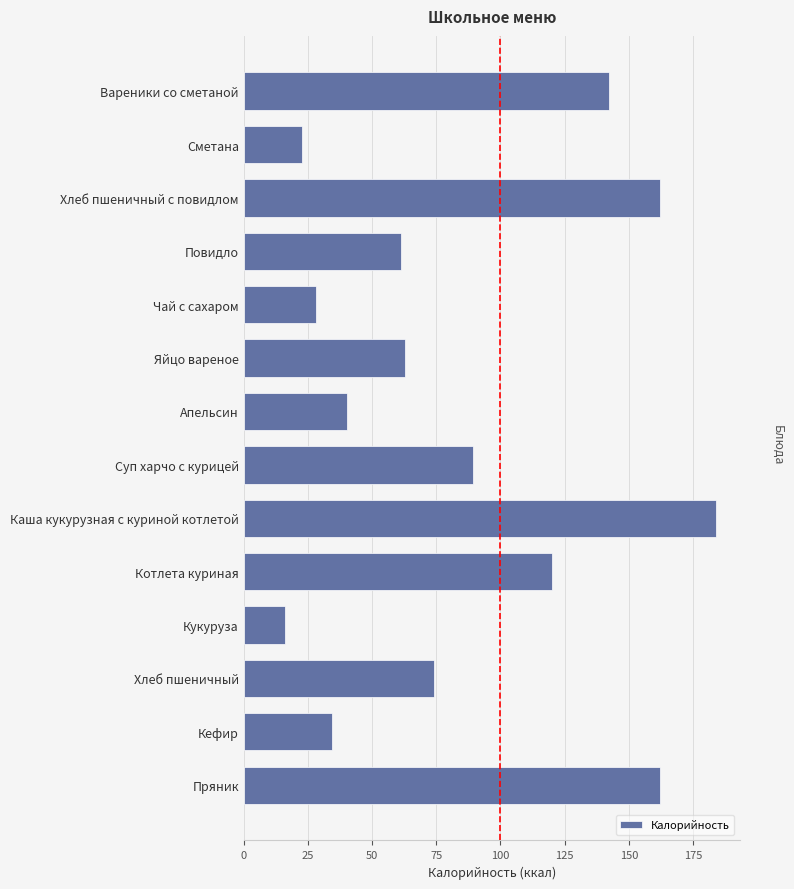

True or false: the data shows 9.0 at Сметана.

False